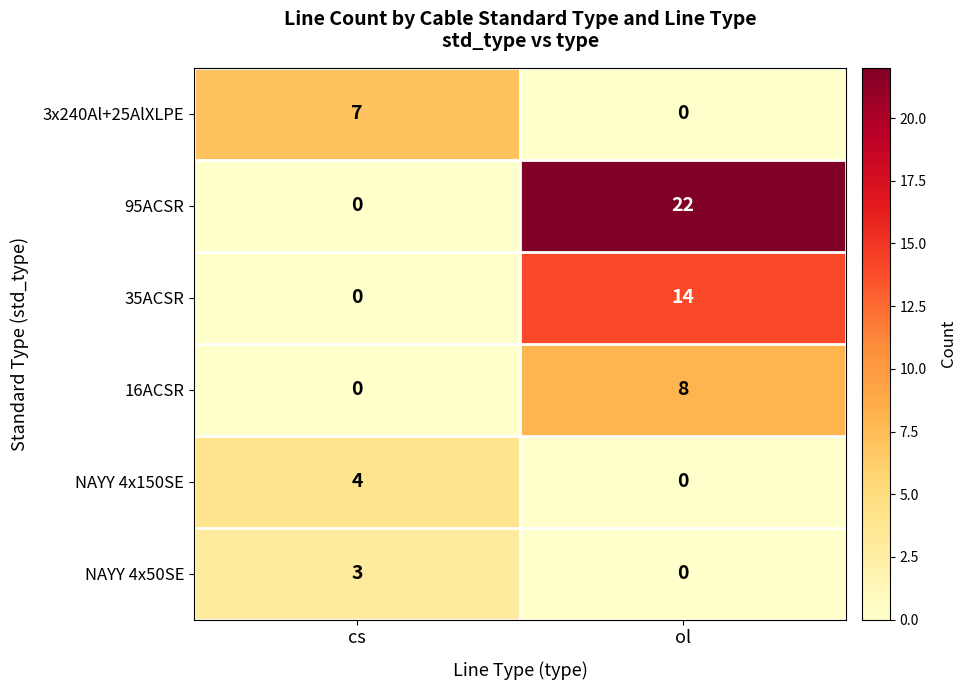

The 95ACSR series shows 31 at ol. True or false?

False